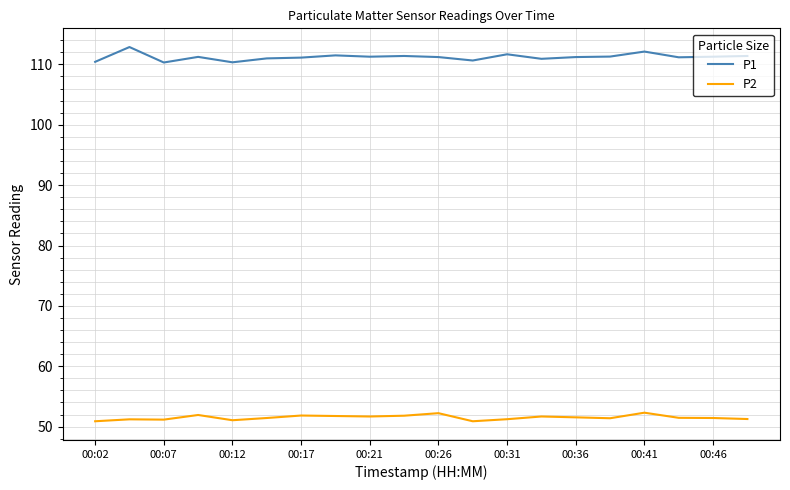

True or false: P2 and P1 cross at least once.

False